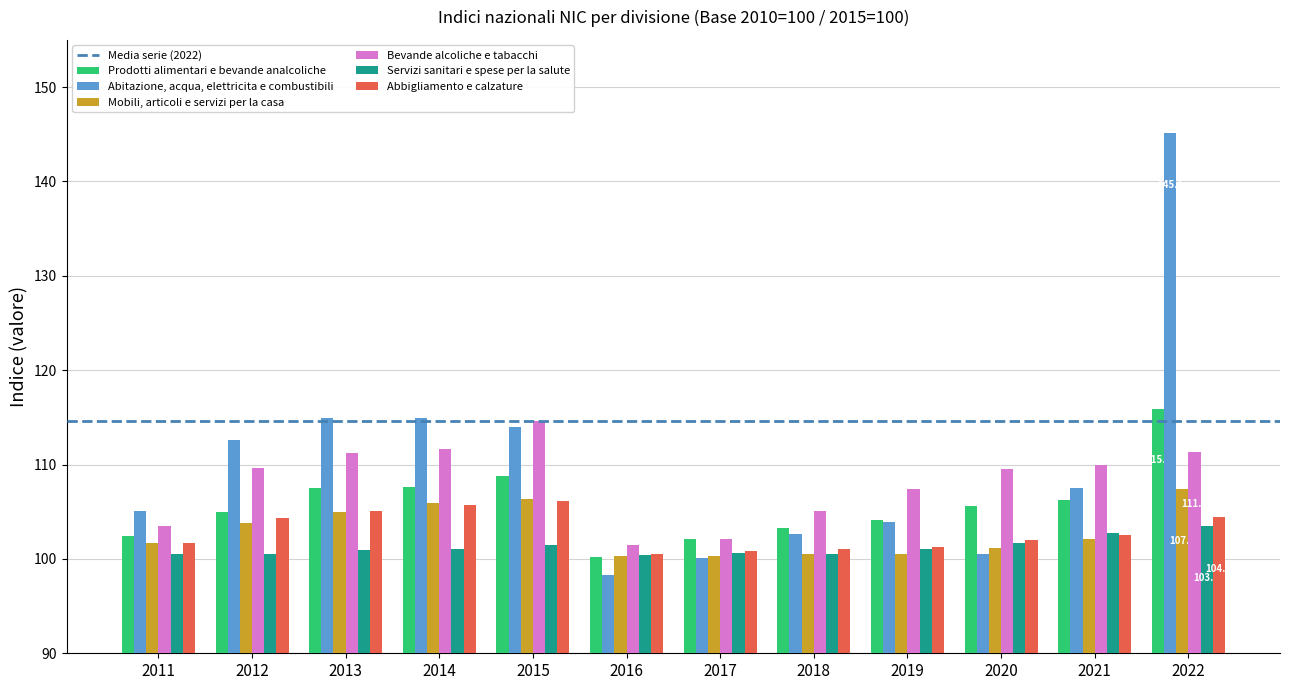

What value does the Bevande alcoliche e tabacchi series have at 2011?

103.5